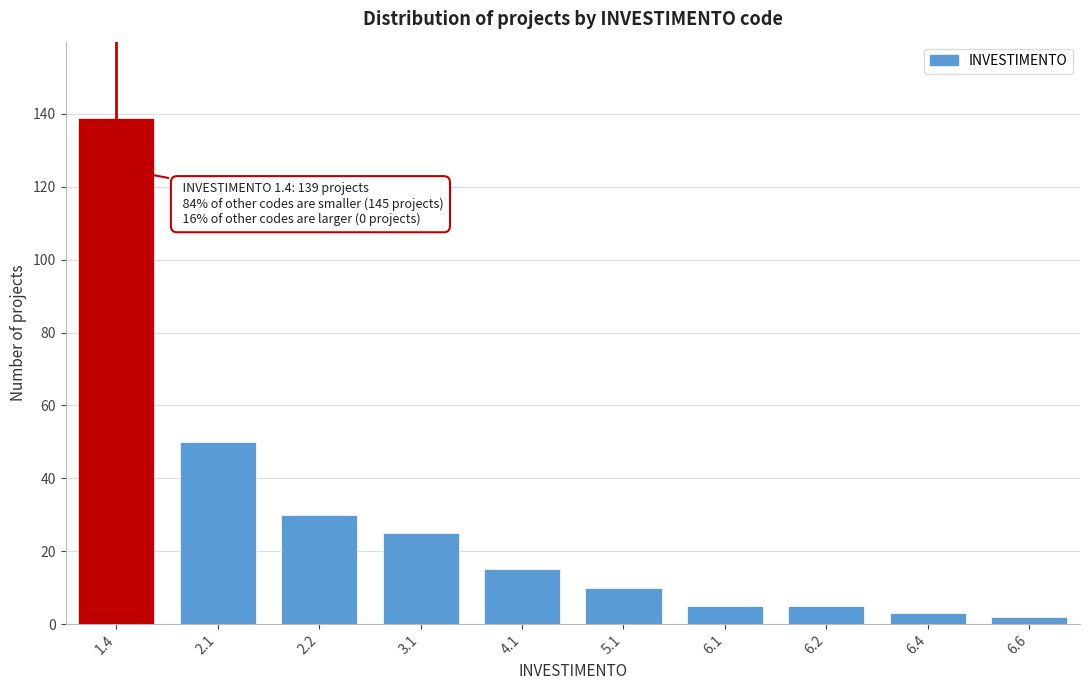

Reading right to left, transcribe all the data shown in this chart.

6.6=2	6.4=3	6.2=5	6.1=5	5.1=10	4.1=15	3.1=25	2.2=30	2.1=50	1.4=139